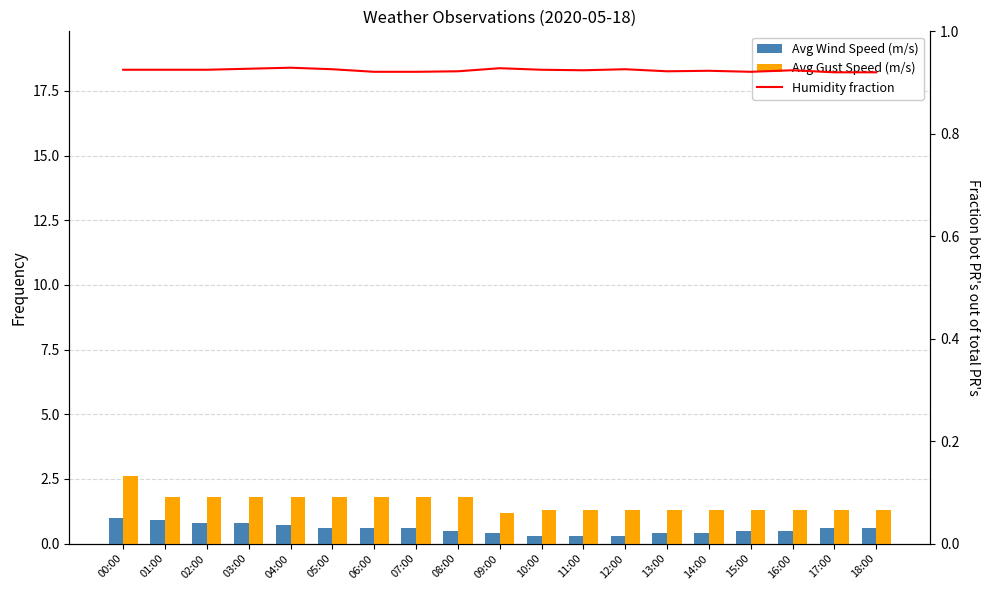

Where is Humidity fraction nearest to the value 0?

17:00